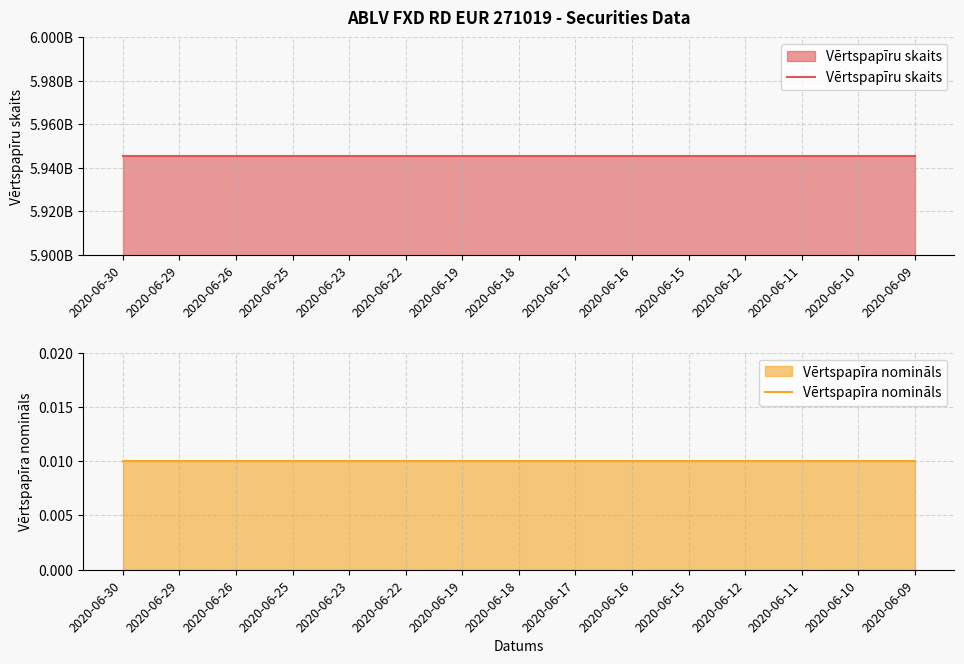

Which series has the largest total across all categories?

Vērtspapīru skaits